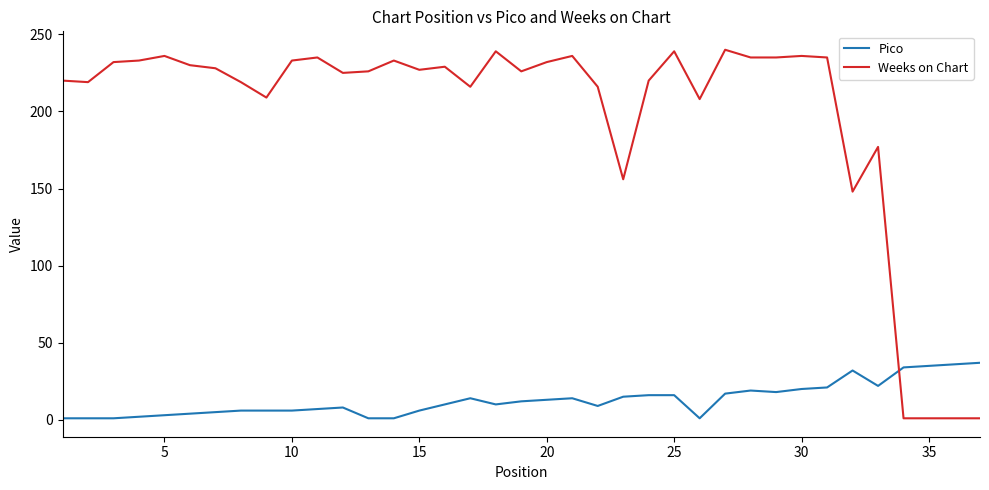

Which series ends up on top after the final intersection of Weeks on Chart and Pico?

Pico